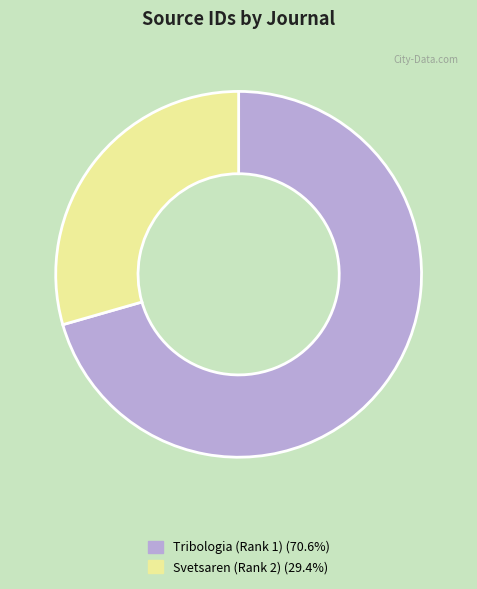

Approximately how many times larger is the value at Svetsaren (Rank 2) (29.4%) compared to Tribologia (Rank 1) (70.6%)?

0.4